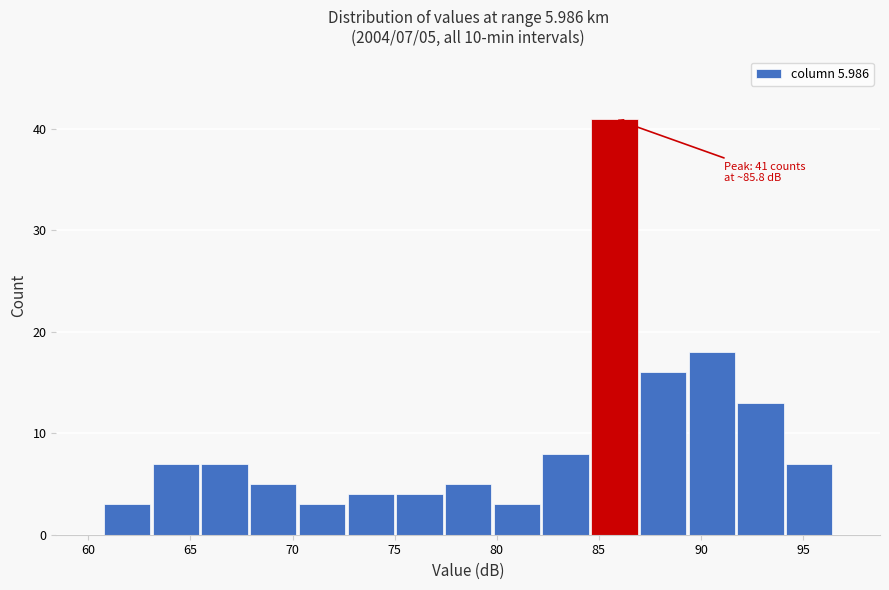

Over which range of the x-axis is the bar tallest?

84.5 to 87.0